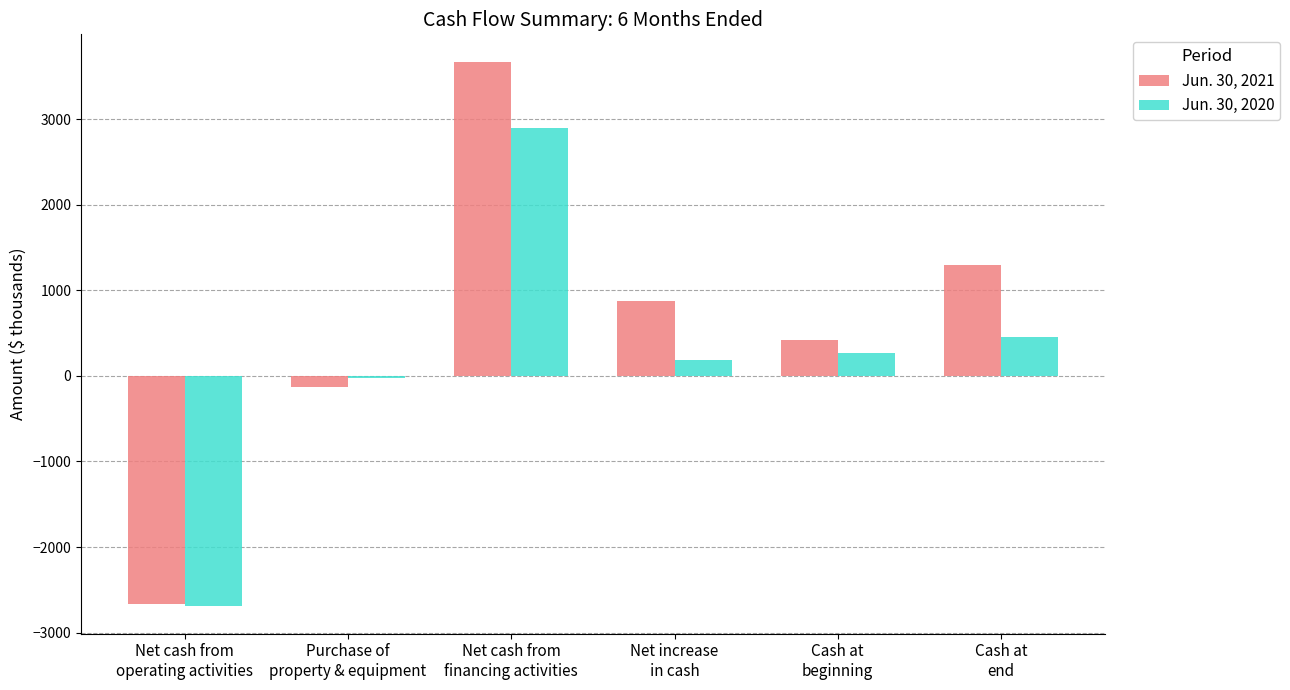

Which series has the largest total across all categories?

Jun. 30, 2021